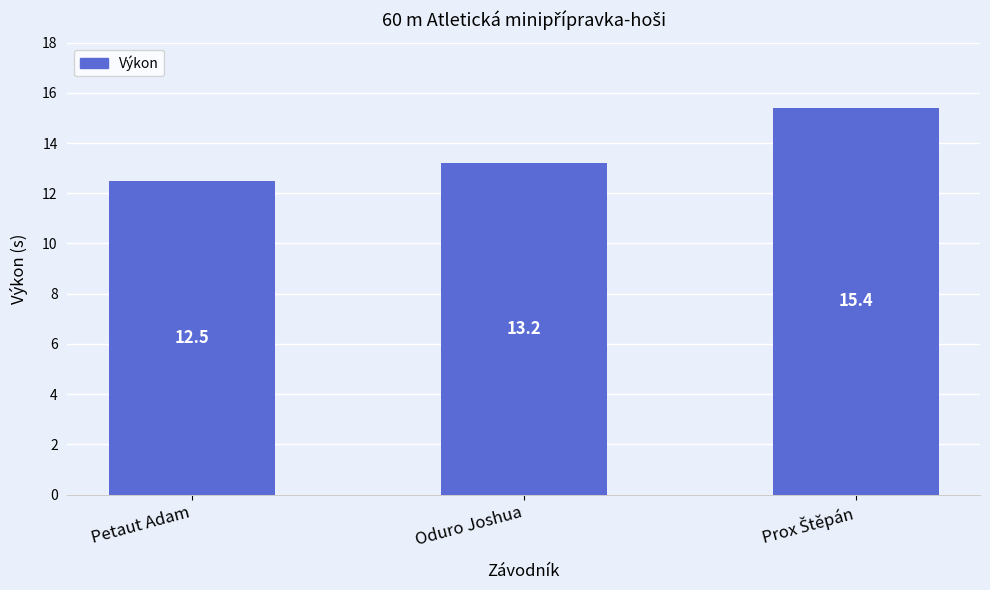

What is the label of the 2nd bar from the left?

Oduro Joshua